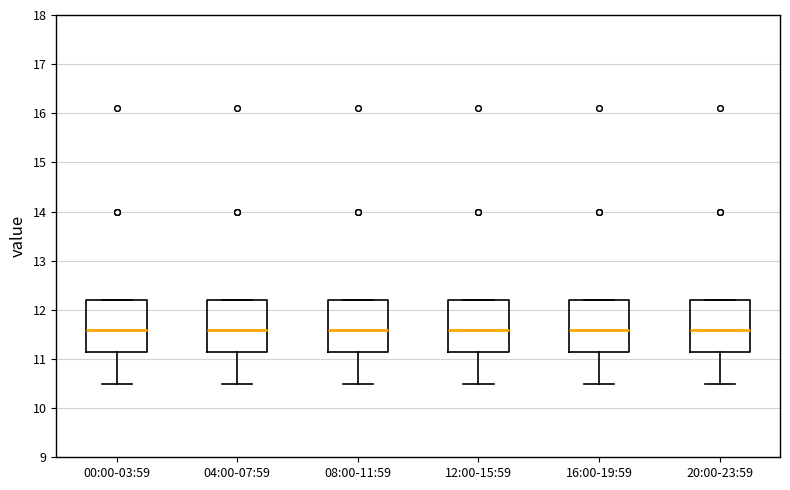

Where does the median line of the box for 08:00-11:59 sit on the y-axis? The values are not printed on the chart, so give them approximately, as read against the axis.

11.6